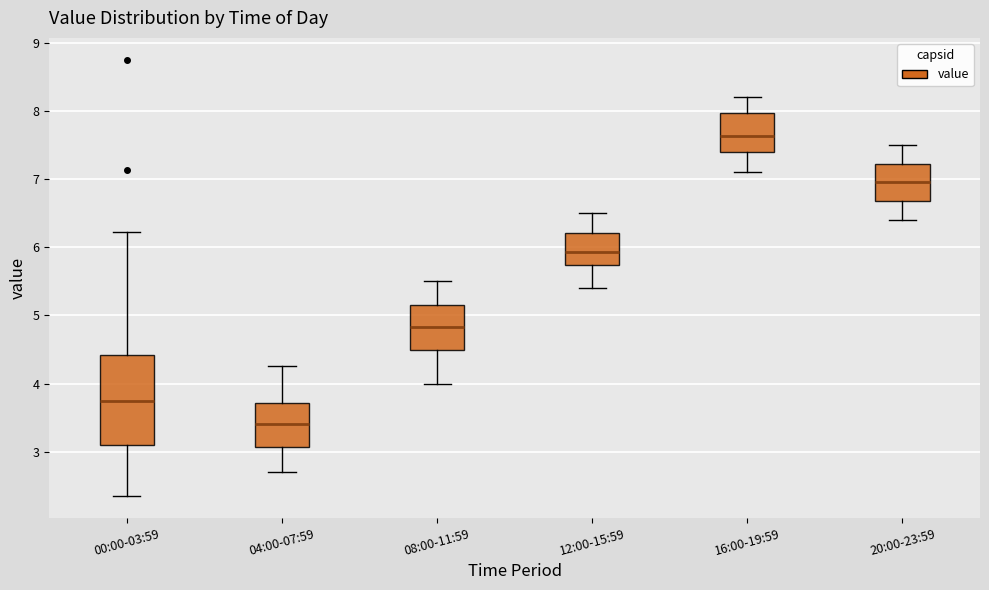

Reading left to right, transcribe this box plot: for each box, give where its median line is, the range the box spans, and where its two whiskers end, as read against the y-axis. The values are not printed on the chart, so give them approximately, as read against the axis.

00:00-03:59: median 3.8, box 3.1 to 4.4, whiskers 2.4 to 6.2
04:00-07:59: median 3.4, box 3.1 to 3.7, whiskers 2.7 to 4.3
08:00-11:59: median 4.8, box 4.5 to 5.2, whiskers 4.0 to 5.5
12:00-15:59: median 5.9, box 5.7 to 6.2, whiskers 5.4 to 6.5
16:00-19:59: median 7.6, box 7.4 to 8.0, whiskers 7.1 to 8.2
20:00-23:59: median 7.0, box 6.7 to 7.2, whiskers 6.4 to 7.5